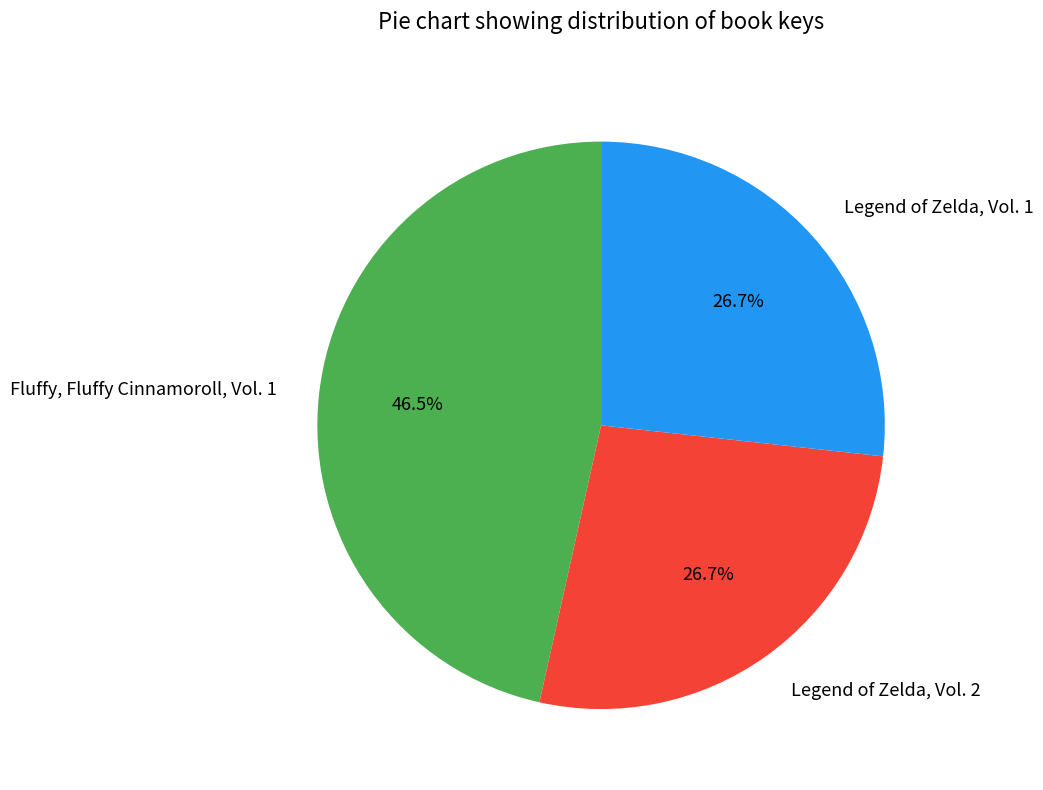

To the nearest percent, what percentage of the pie is Legend of Zelda, Vol. 1?

27%